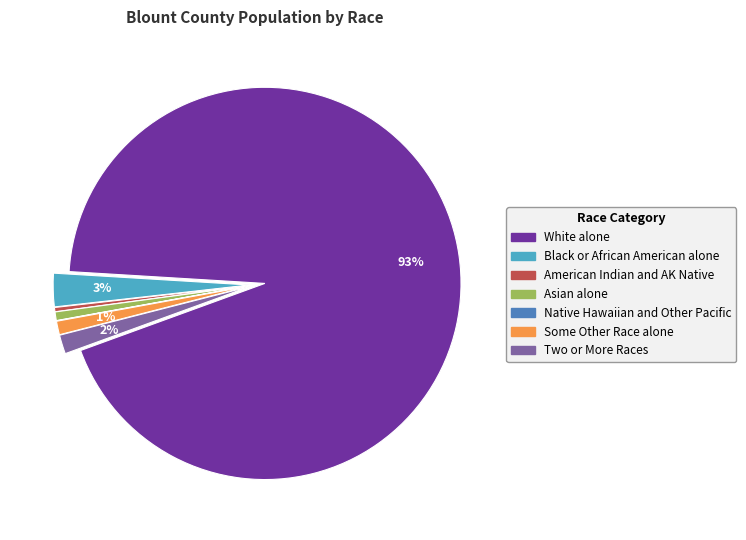

Does any single category account for the majority?

Yes